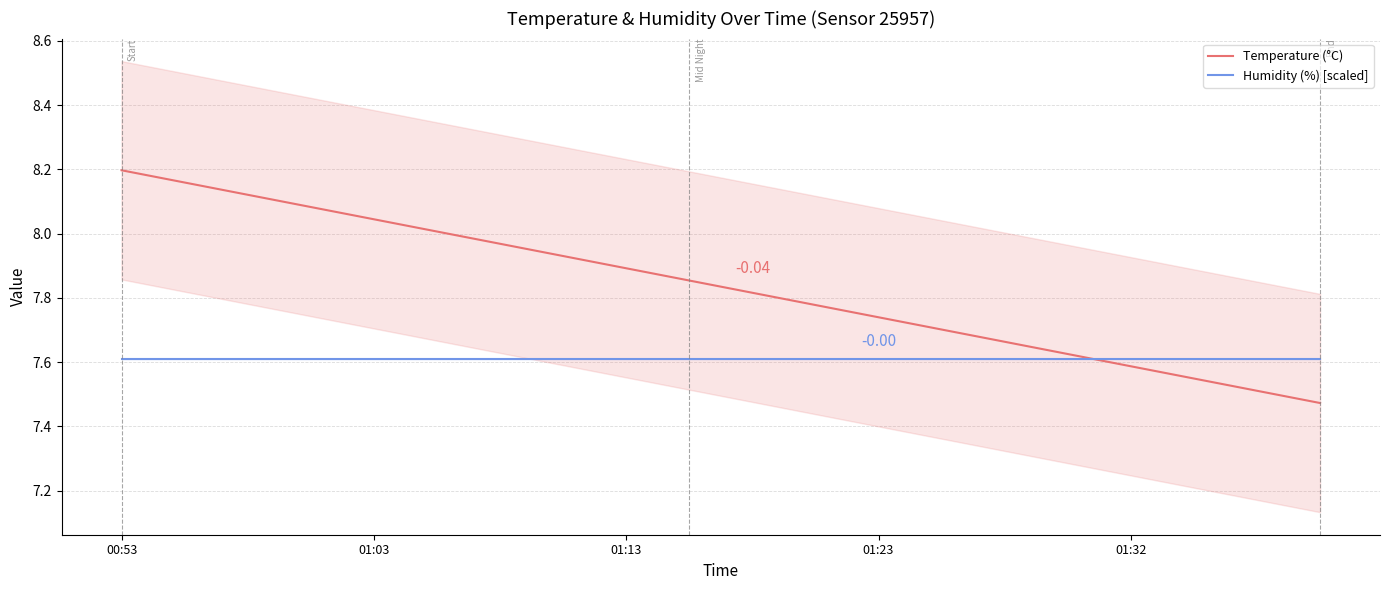

What is the difference between the highest and lowest values at 11?

0.2